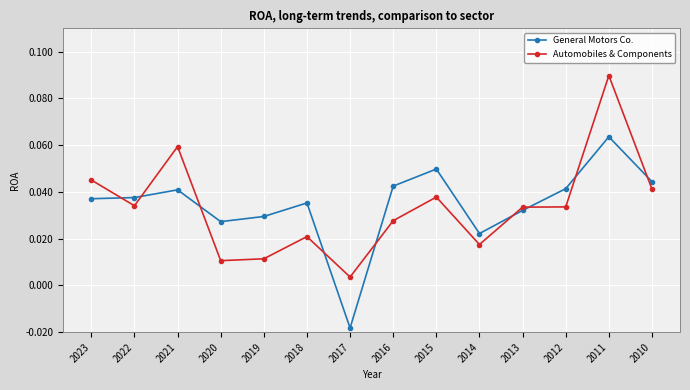

Where does the General Motors Co. series first go above 0?

2023